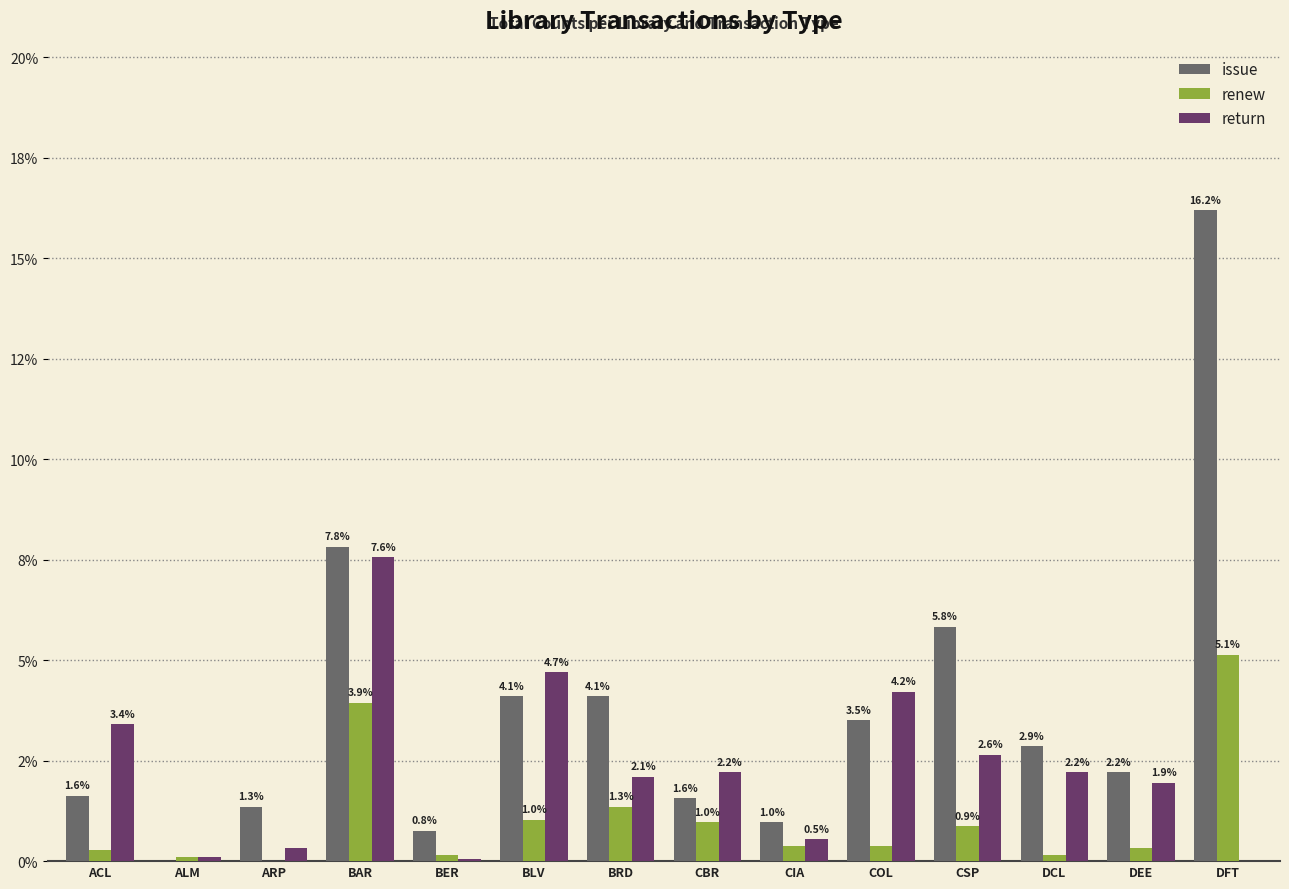

Which has a higher value, BAR or BER?

BAR